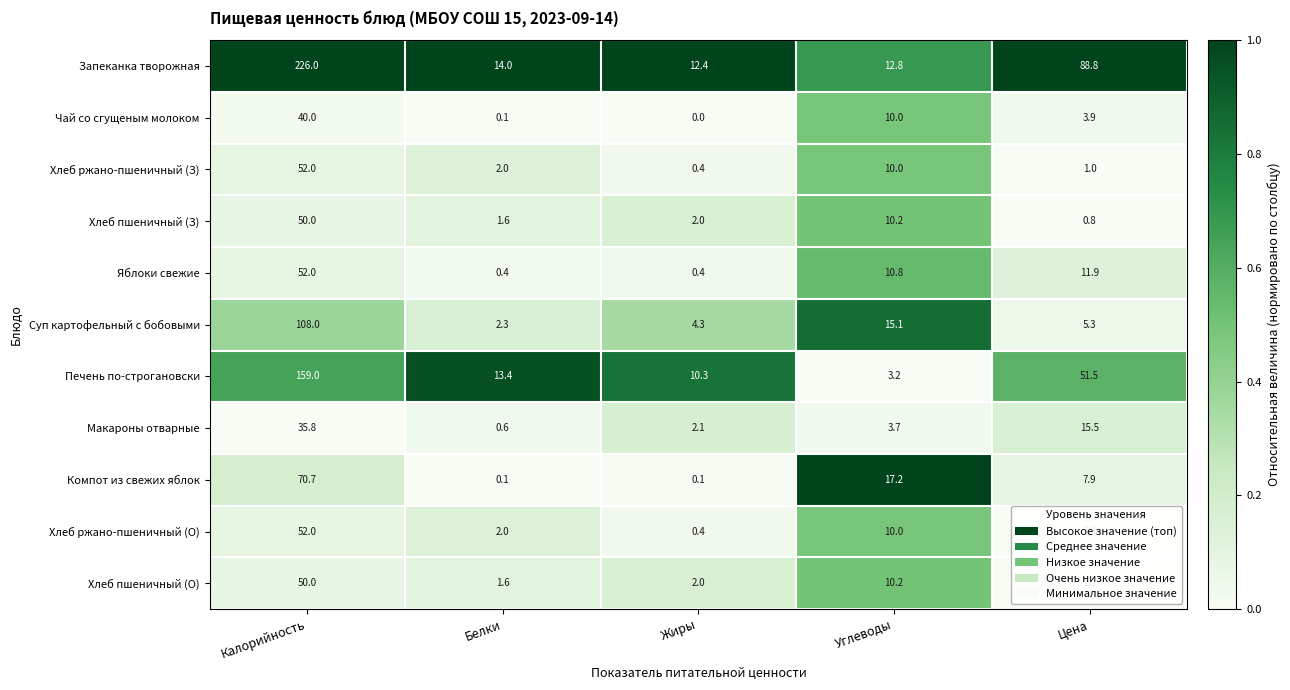

At which label is Запеканка творожная closest to 119?

Цена